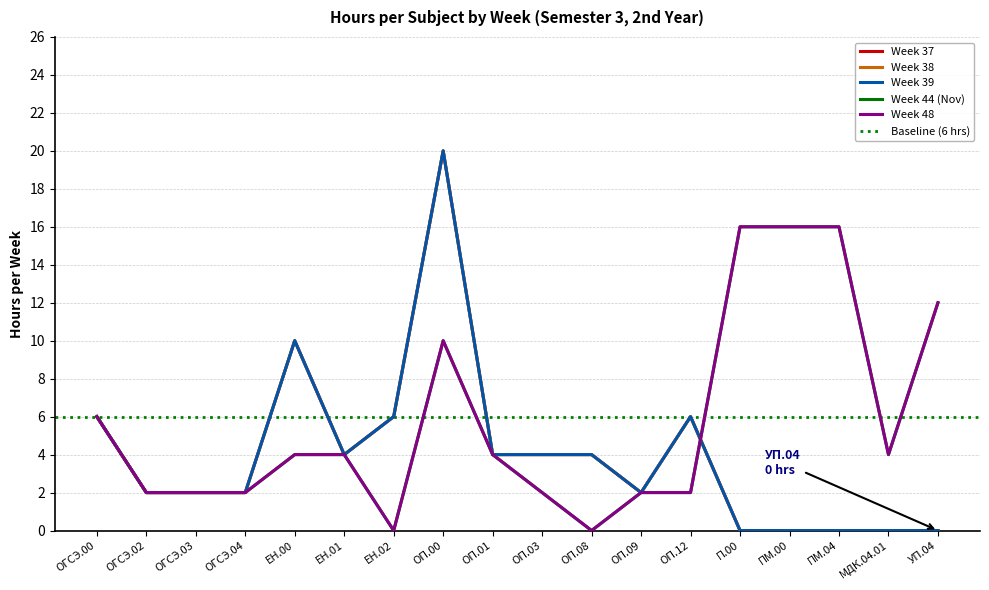

List the series in order of their peak value, highest first.

Week 37, Week 38, Week 39, Week 44 (Nov), Week 48